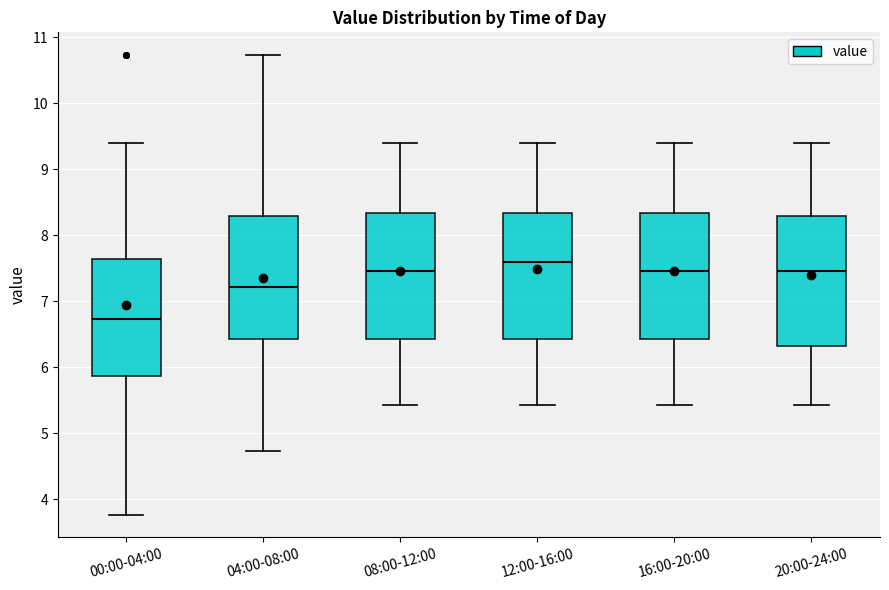

Reading left to right, read every box against the y-axis: the position of its median line, the range the box covers, and the ends of its whiskers. The values are not printed on the chart, so give them approximately, as read against the axis.

00:00-04:00: median 6.7, box 5.9 to 7.6, whiskers 3.8 to 9.4
04:00-08:00: median 7.2, box 6.4 to 8.3, whiskers 4.7 to 10.7
08:00-12:00: median 7.5, box 6.4 to 8.3, whiskers 5.4 to 9.4
12:00-16:00: median 7.6, box 6.4 to 8.3, whiskers 5.4 to 9.4
16:00-20:00: median 7.5, box 6.4 to 8.3, whiskers 5.4 to 9.4
20:00-24:00: median 7.5, box 6.3 to 8.3, whiskers 5.4 to 9.4